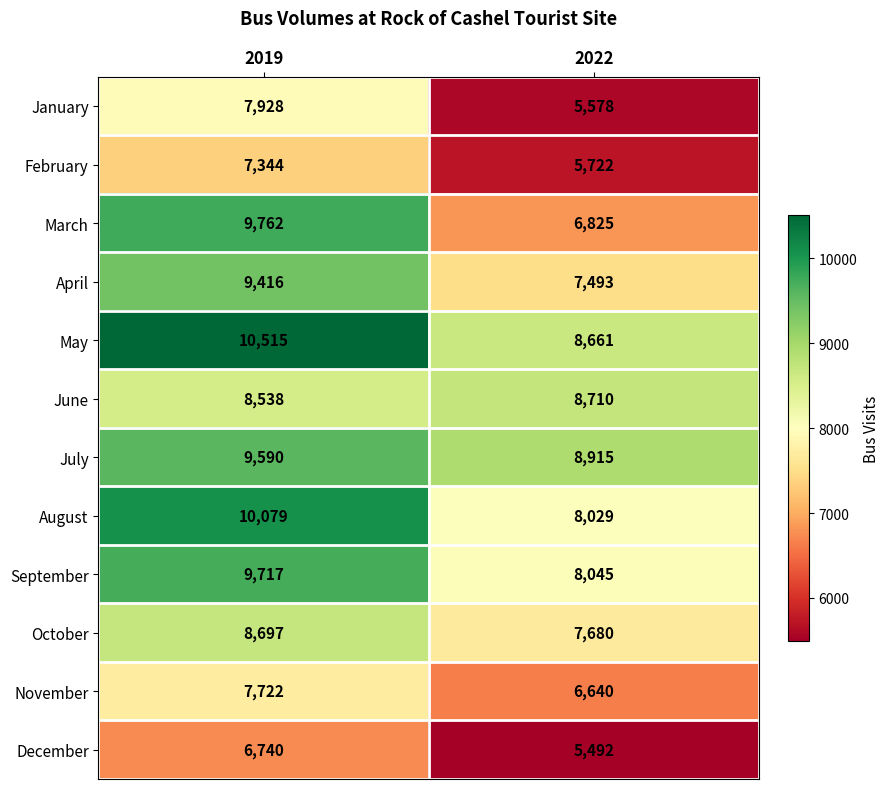

What is the approximate value of August at 2019, to the nearest 10?

10080